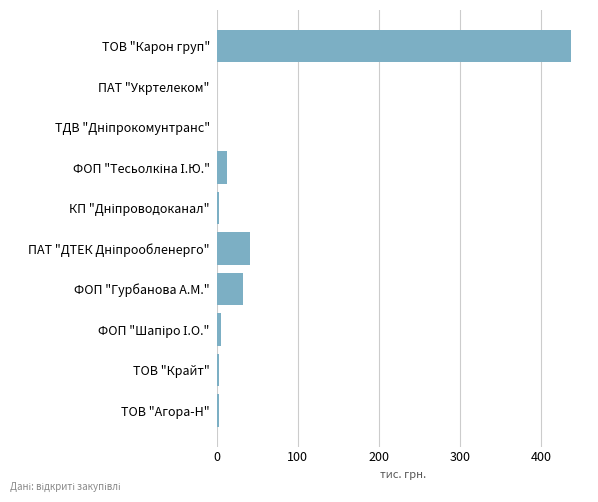

What is the maximum value shown in the chart?

437.5